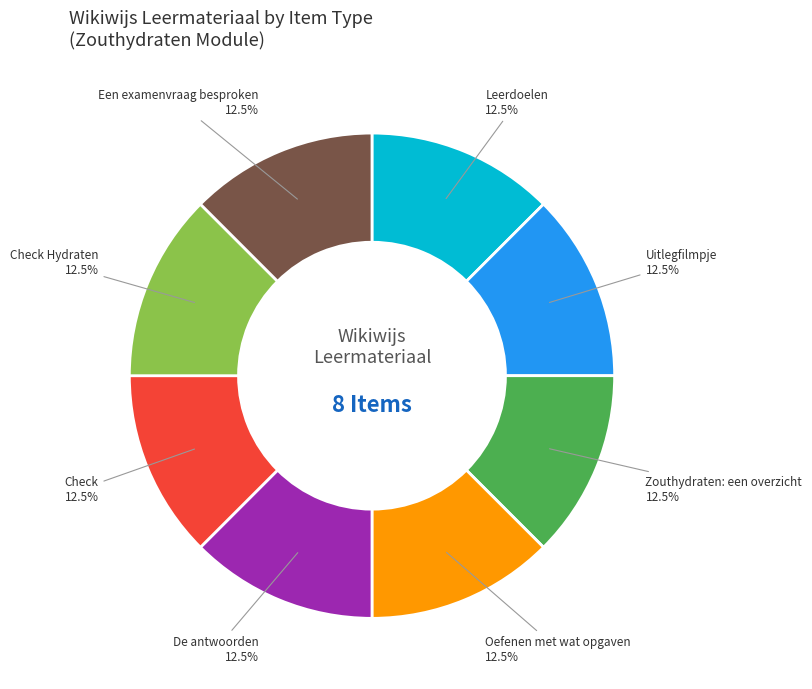

To the nearest percent, what is the average slice percentage?

12%